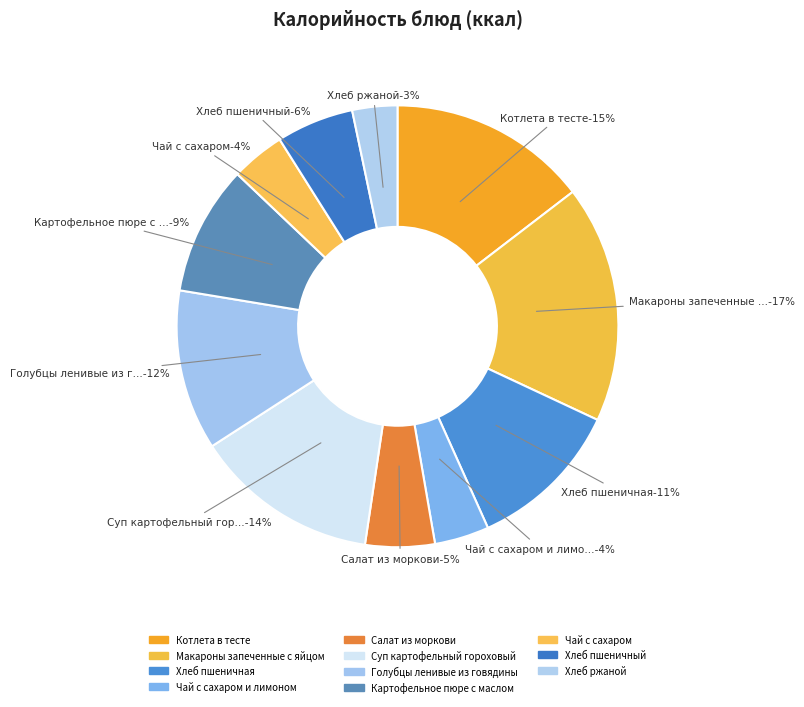

What is the ratio of the value at Хлеб ржаной to the value at Чай с сахаром и лимоном?

0.8